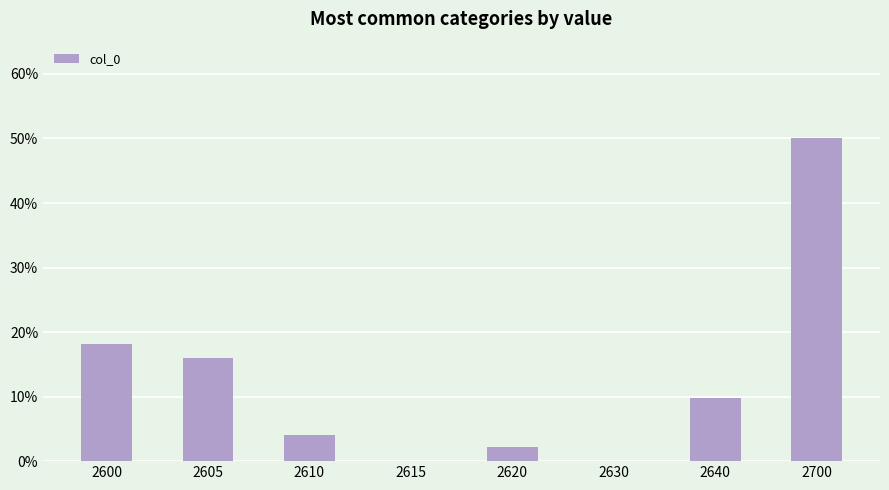

True or false: the data shows 0.8 at 2700.

False